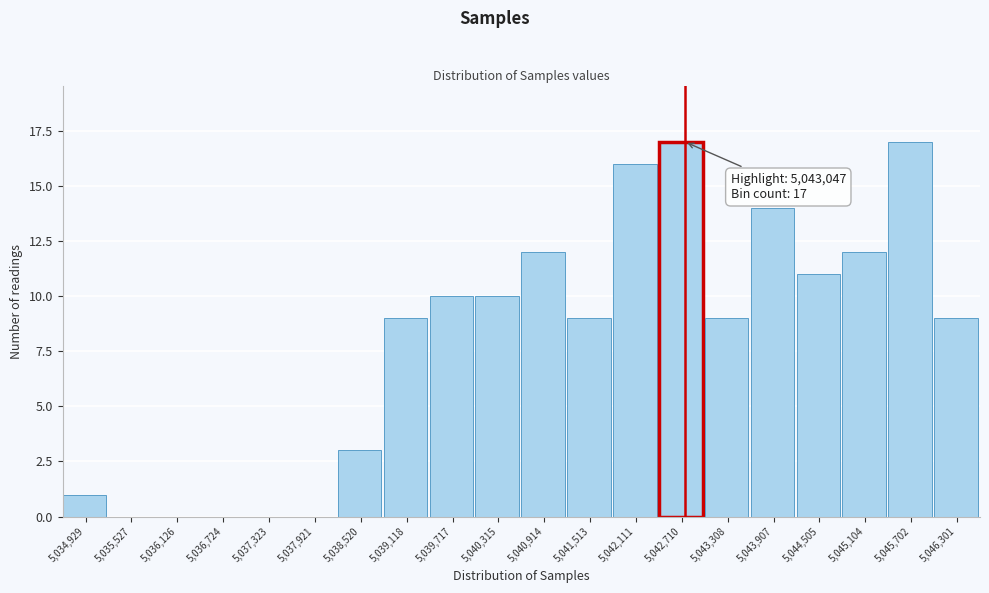

Reading left to right, extract all data points from this chart.

5,034,929=1	5,035,527=0	5,036,126=0	5,036,724=0	5,037,323=0	5,037,921=0	5,038,520=3	5,039,118=9	5,039,717=10	5,040,315=10	5,040,914=12	5,041,513=9	5,042,111=16	5,042,710=17	5,043,308=9	5,043,907=14	5,044,505=11	5,045,104=12	5,045,702=17	5,046,301=9